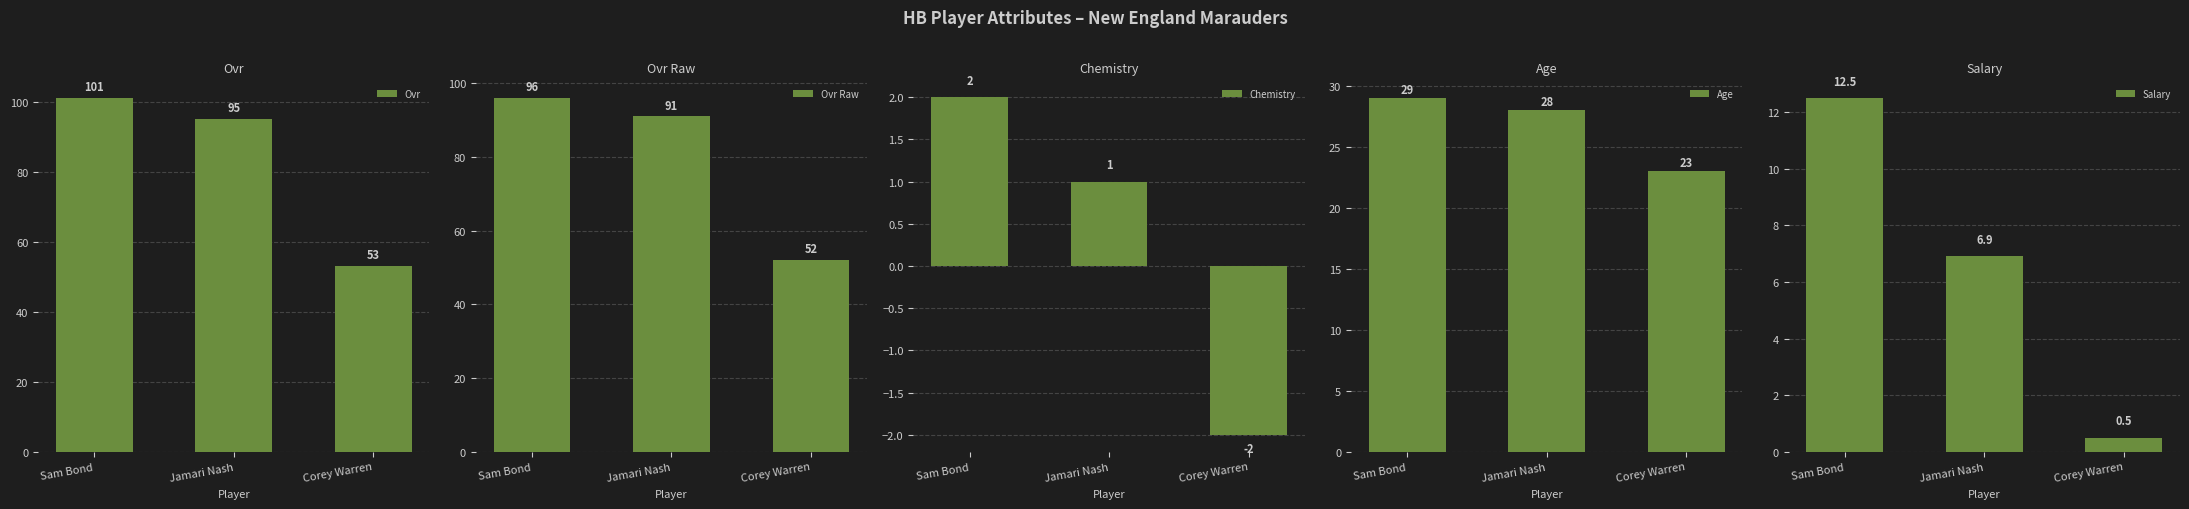

What is the approximate value of salary at Corey Warren?

0.5